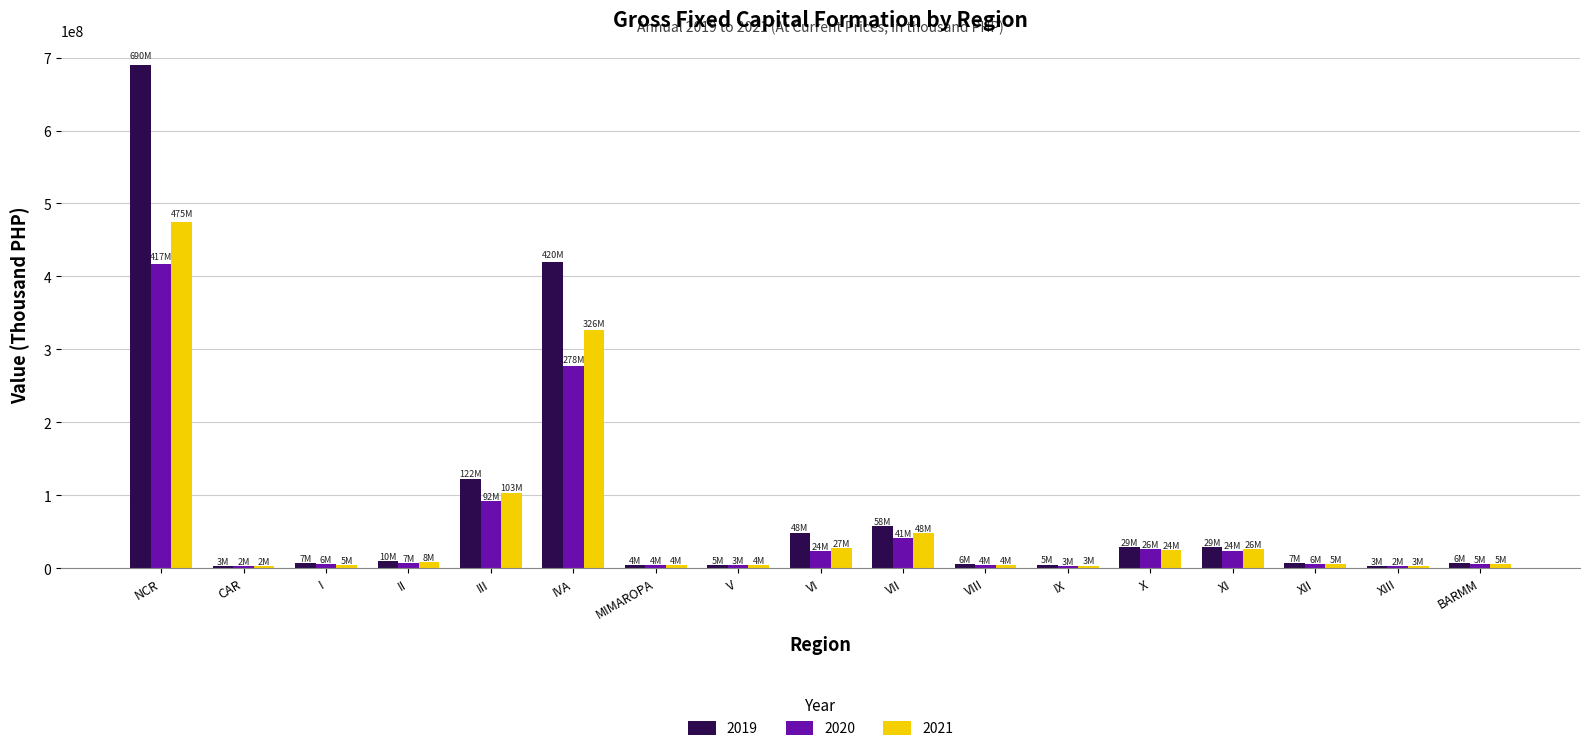

At which category is the sum across all series the highest?

NCR